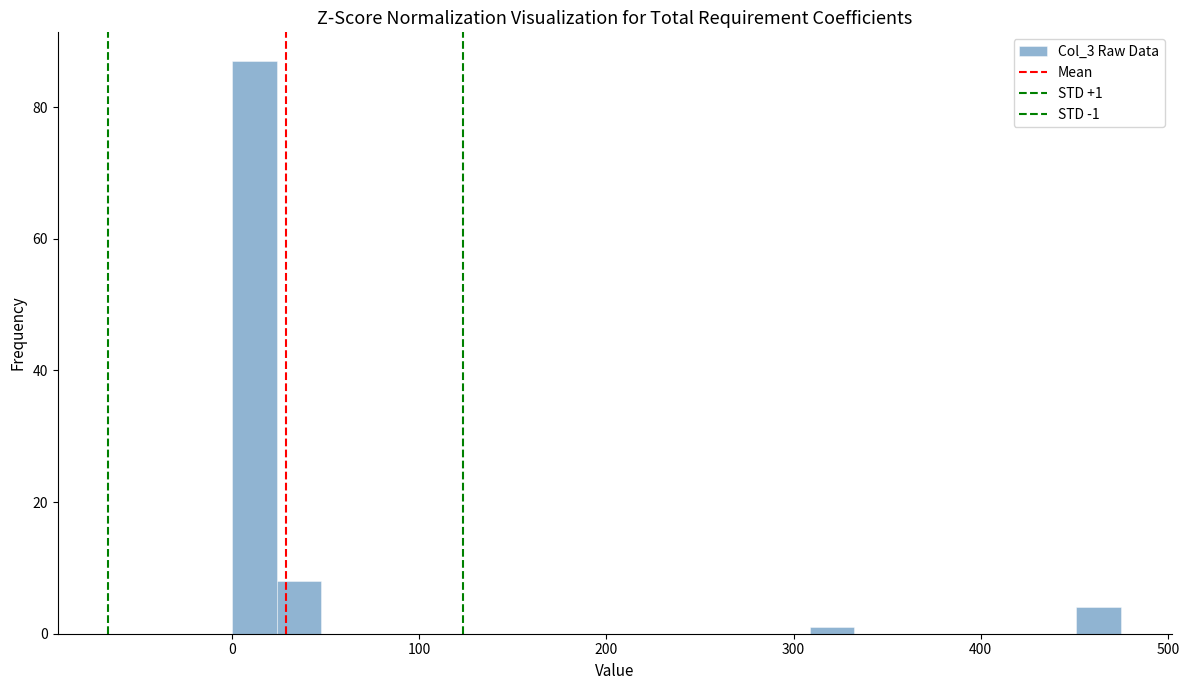

Around what value on the x-axis is the tallest bar? Give the approximate position of its centre, as read against the axis.

10